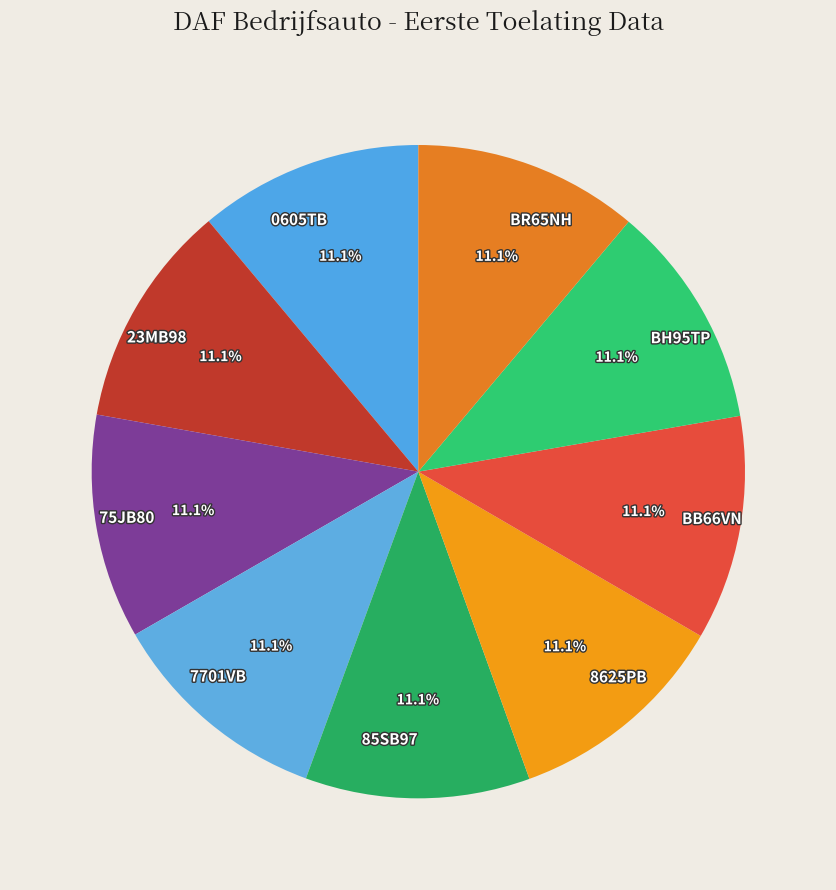

Is there a majority slice in this chart?

No